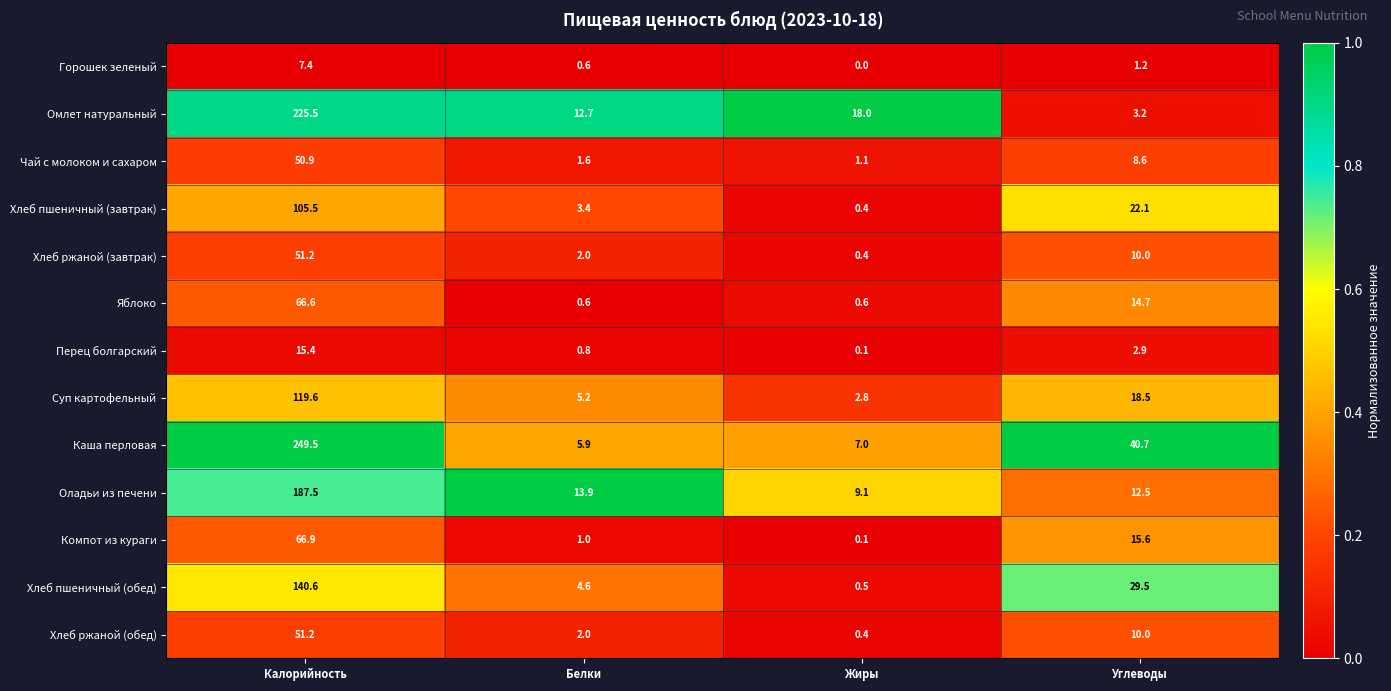

List the labels in order of Суп картофельный value, smallest first.

Жиры, Белки, Углеводы, Калорийность